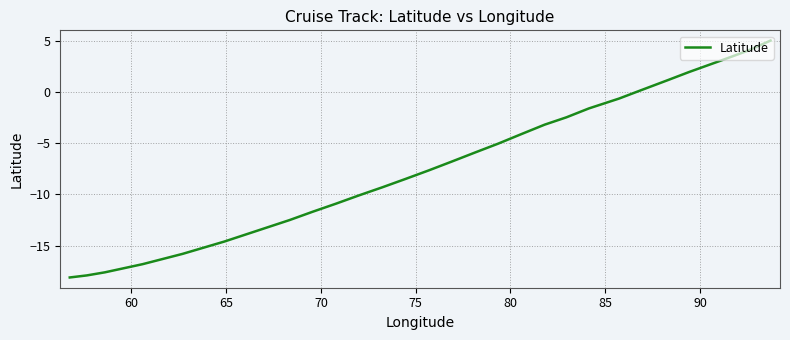

What is the difference between the maximum and second lowest values?

22.9